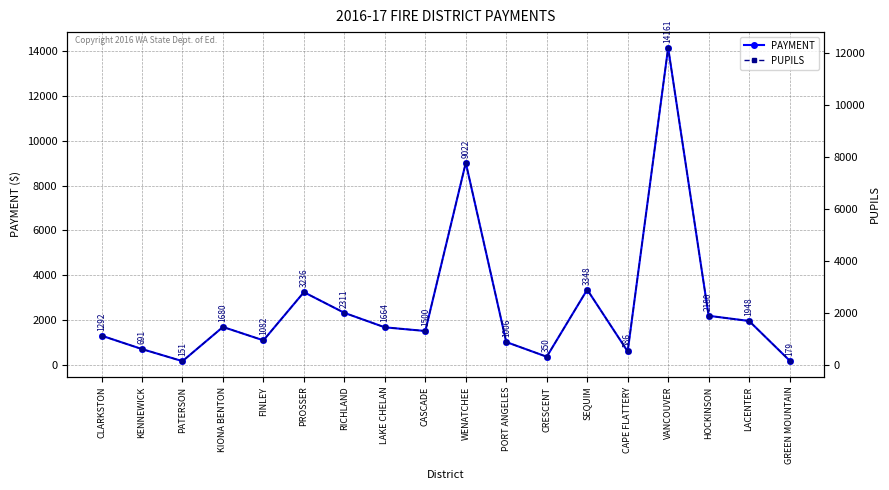

True or false: PUPILS and PAYMENT cross at least once.

False